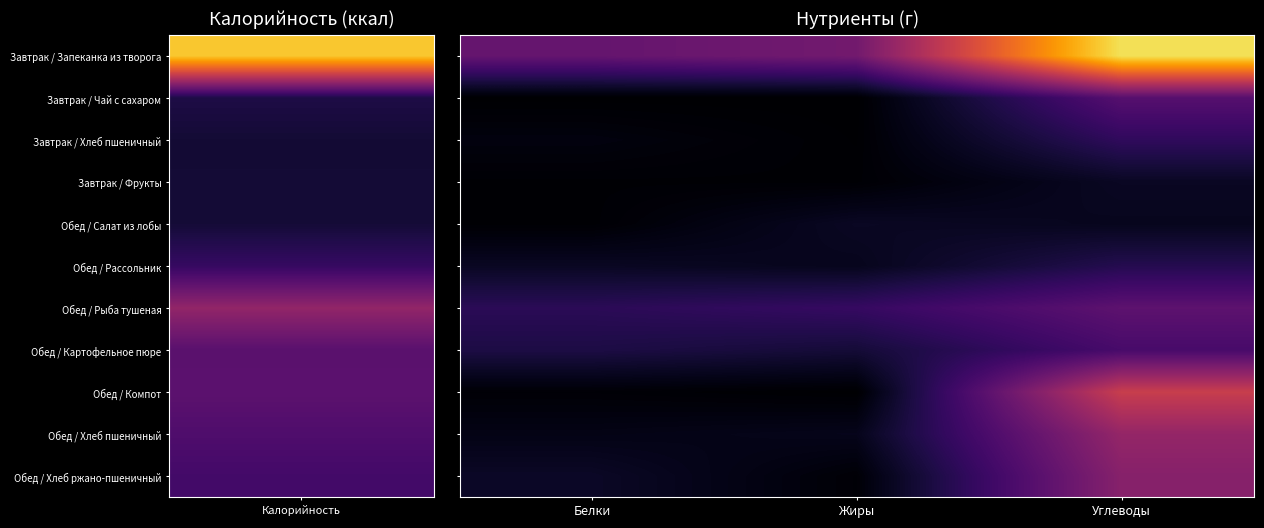

What is the maximum value shown in the chart?

55.3